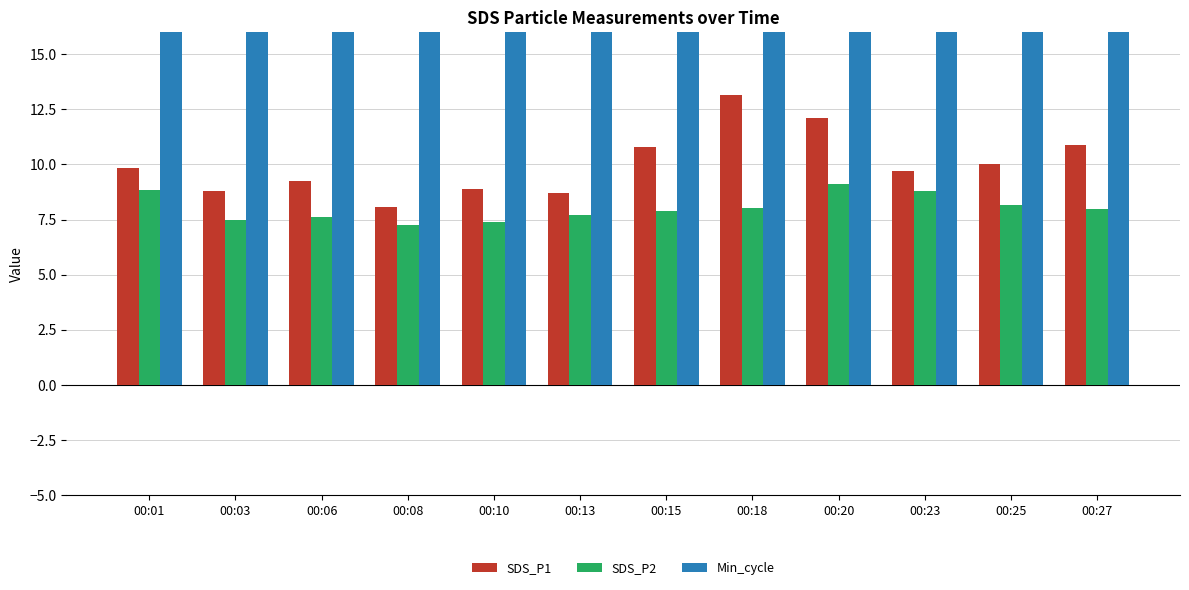

Between 00:20 and 00:25, which series saw the biggest shift?

SDS_P1